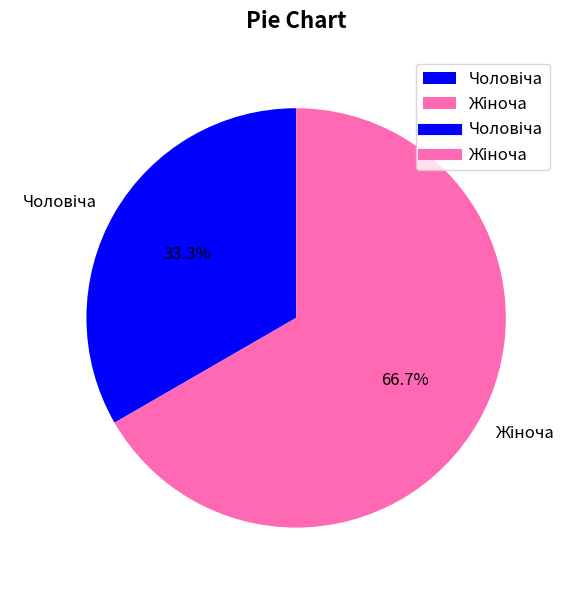

Is there a majority slice in this chart?

Yes